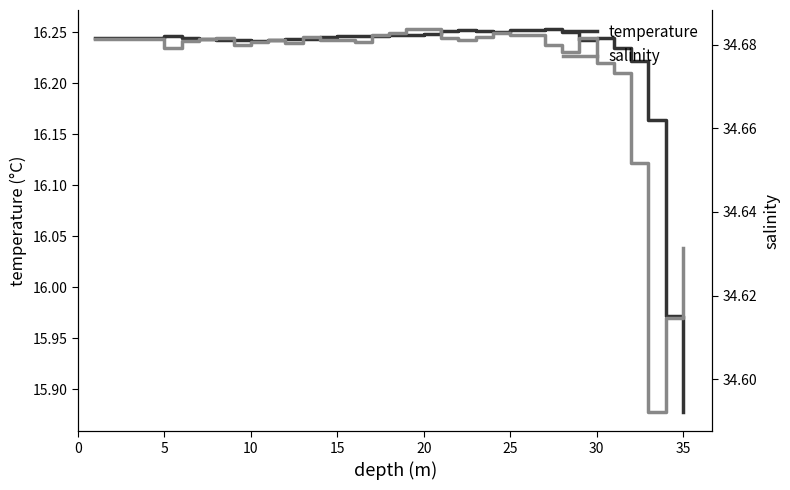

What is the value of the salinity point at the 35th from the left?

34.6